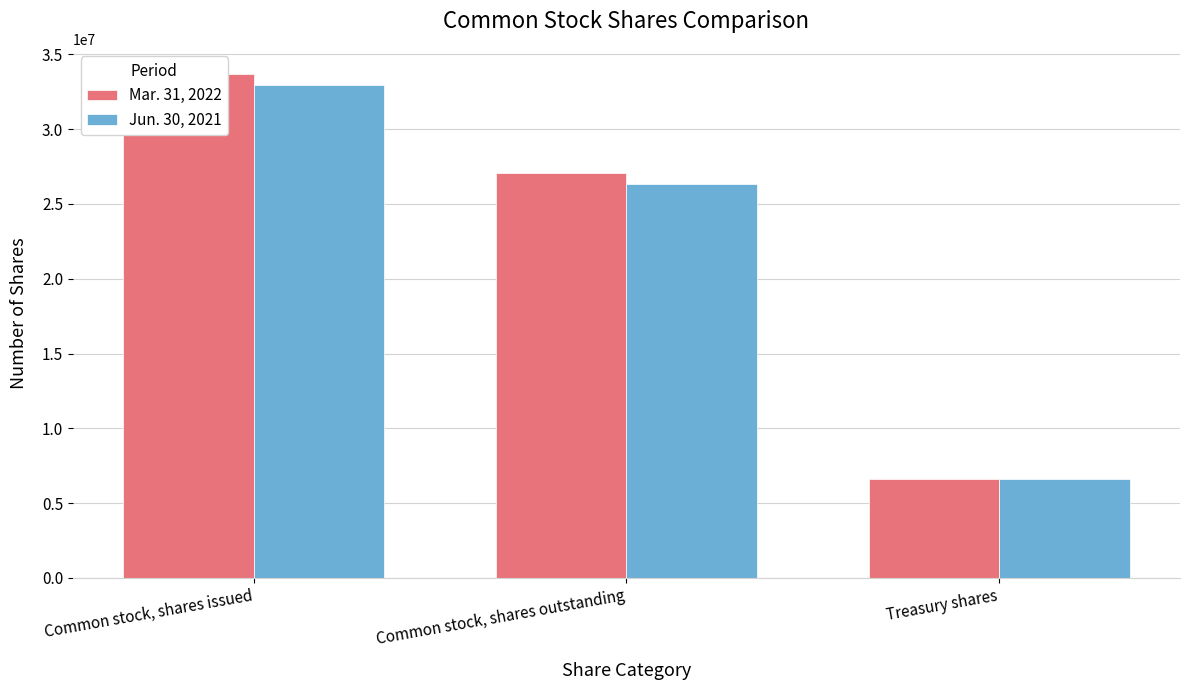

Which series has the widest spread of values?

Mar. 31, 2022